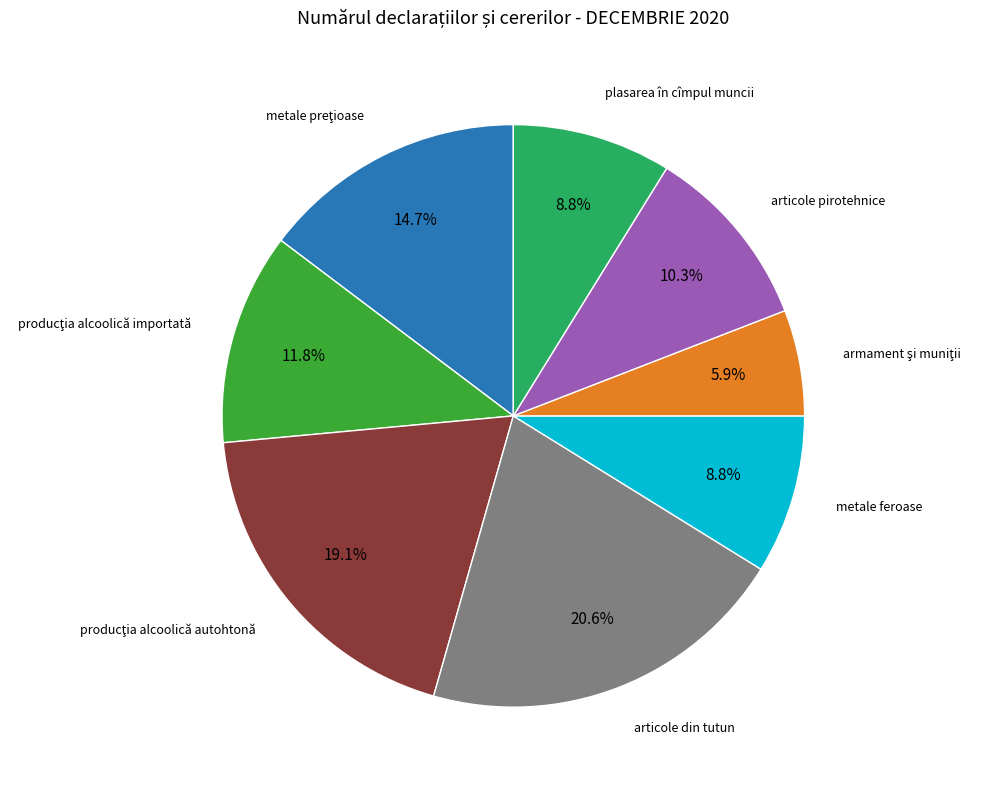

Is there any slice that represents more than half of the pie?

No